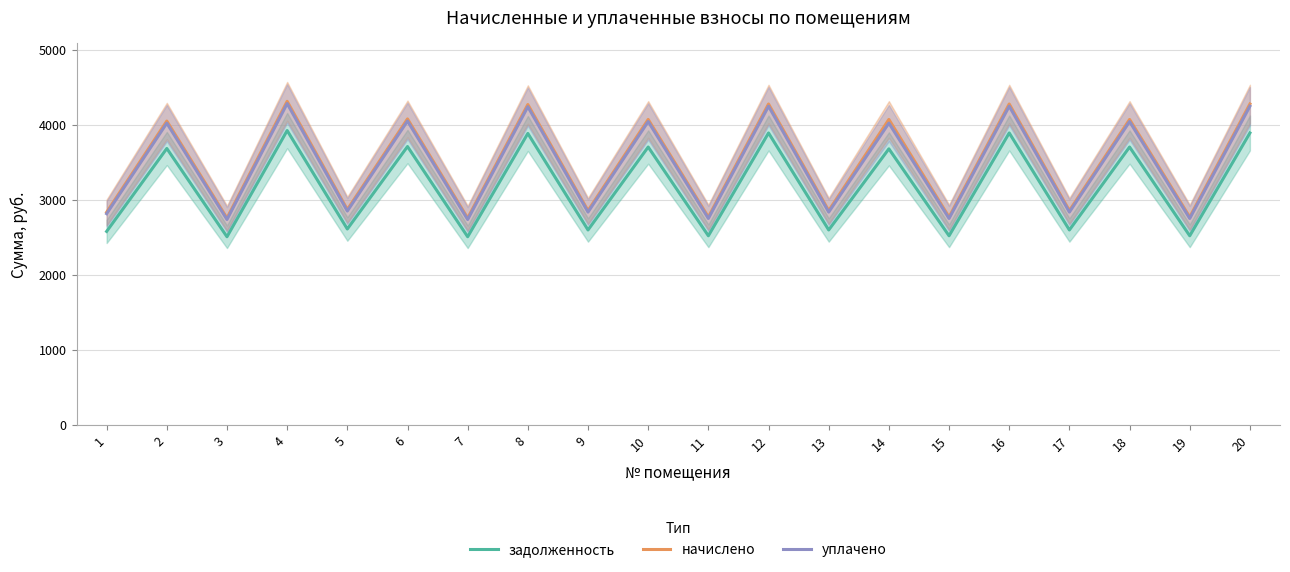

Rank the series at 15 from highest to lowest value.

начислено, уплачено, задолженность